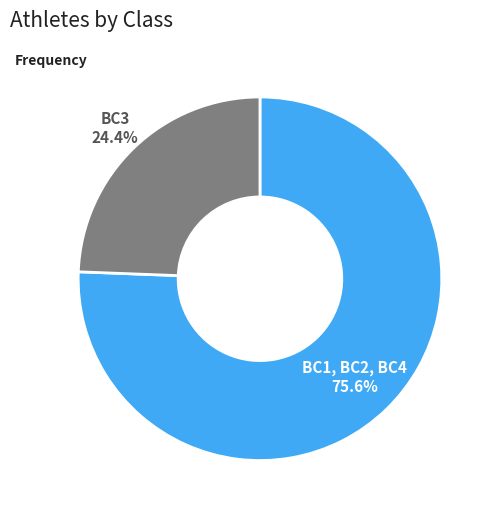

Is there any slice that represents more than half of the pie?

Yes